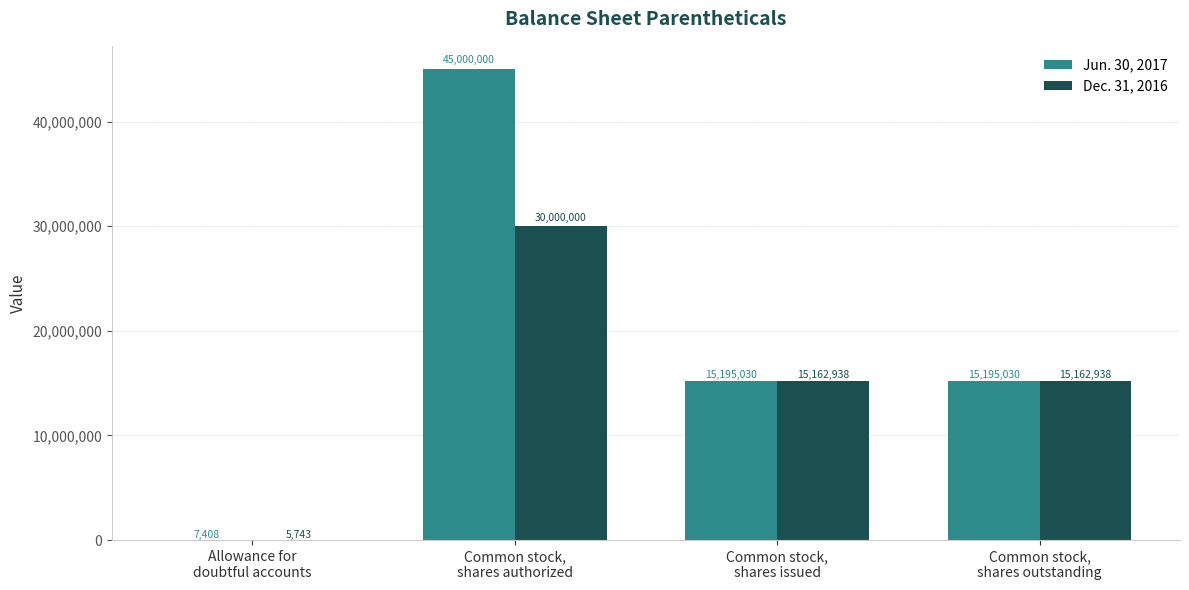

What is the greatest value displayed?

45000000